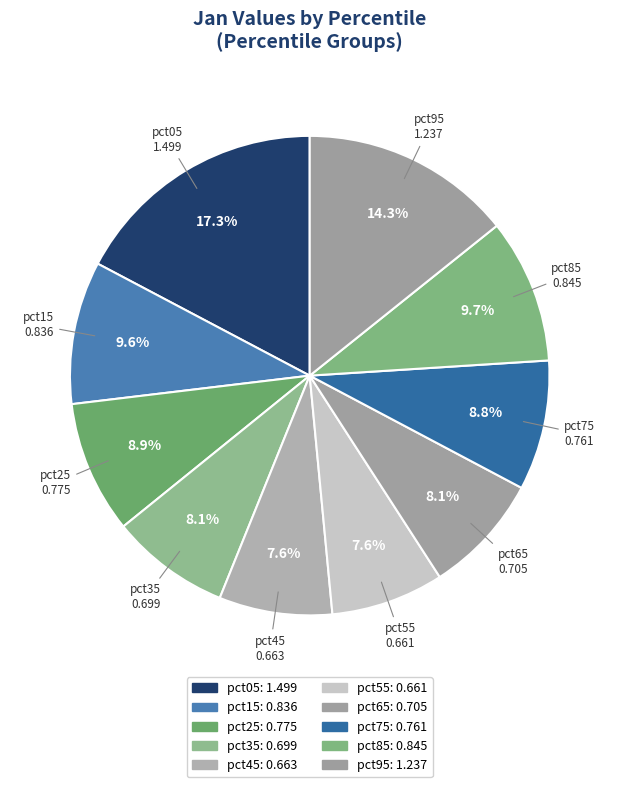

To the nearest percent, what percentage of the pie is pct65?

8%